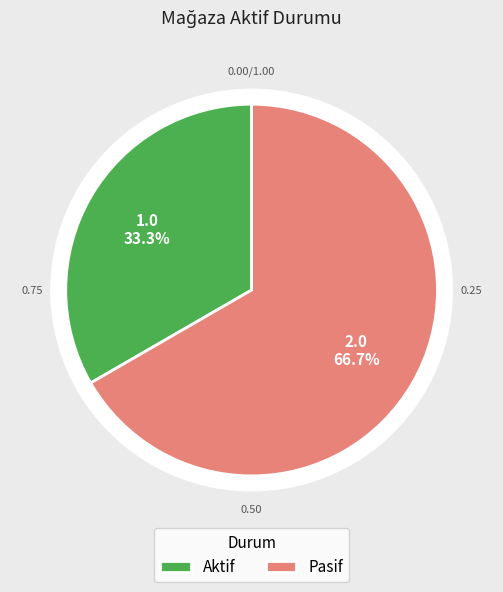

Count the number of slices in the pie.

3